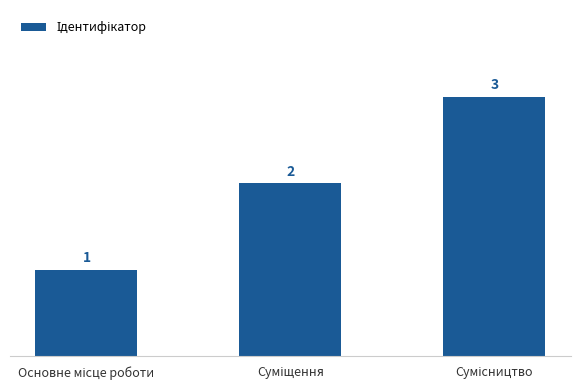

Are the bars horizontal?

No